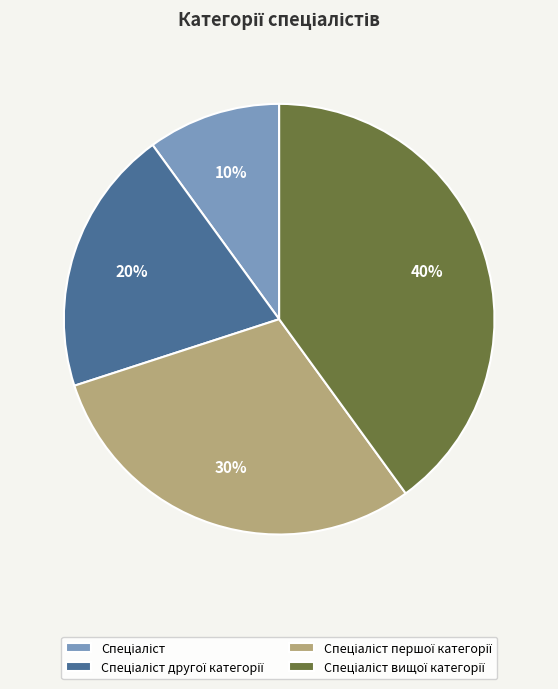

To the nearest percent, what is the average slice percentage?

25%